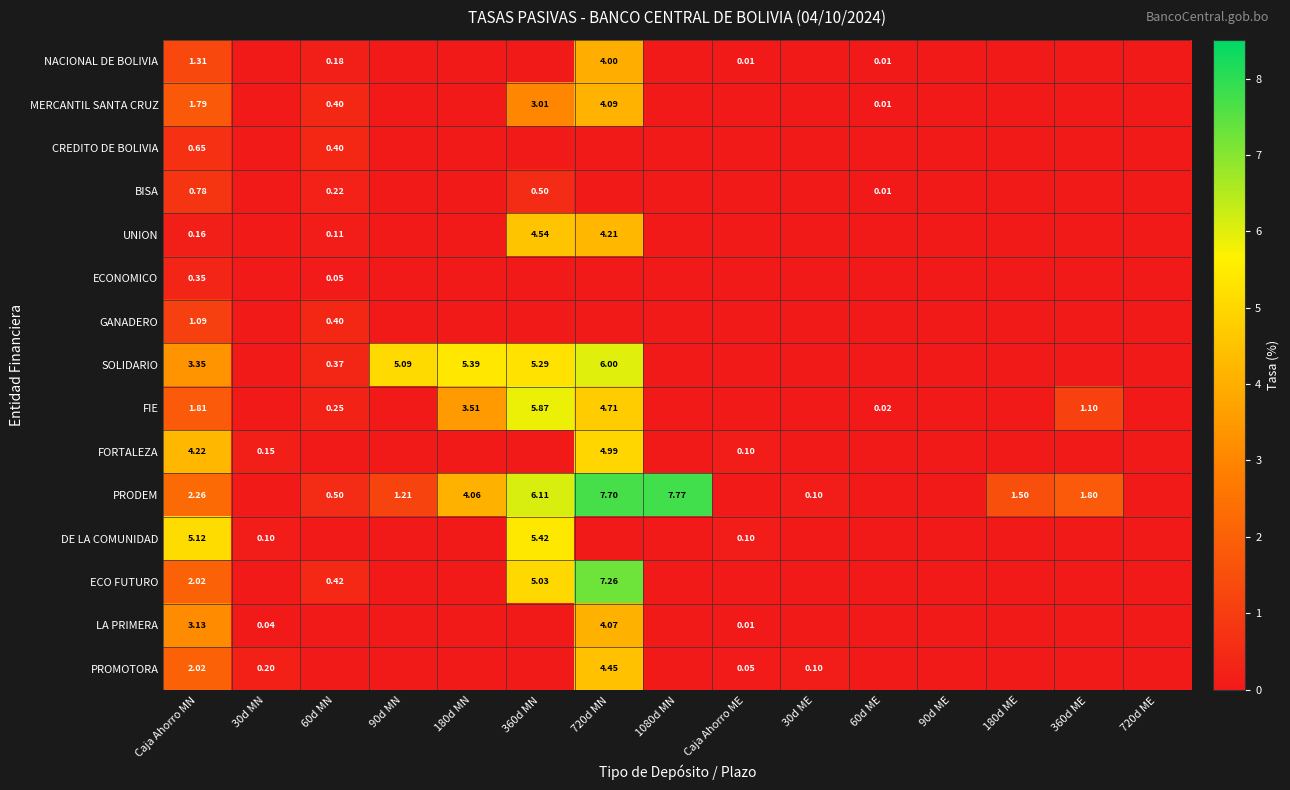

How many positive values does the UNION series have?

4